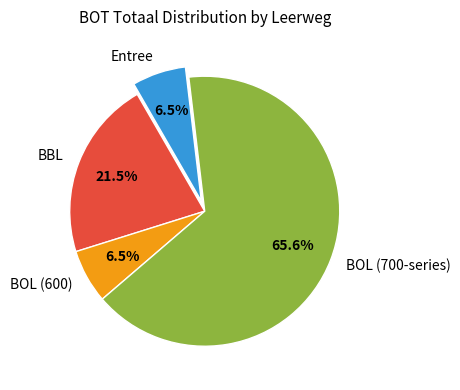

Approximately how many times larger is the value at BBL compared to BOL (700-series)?

0.3